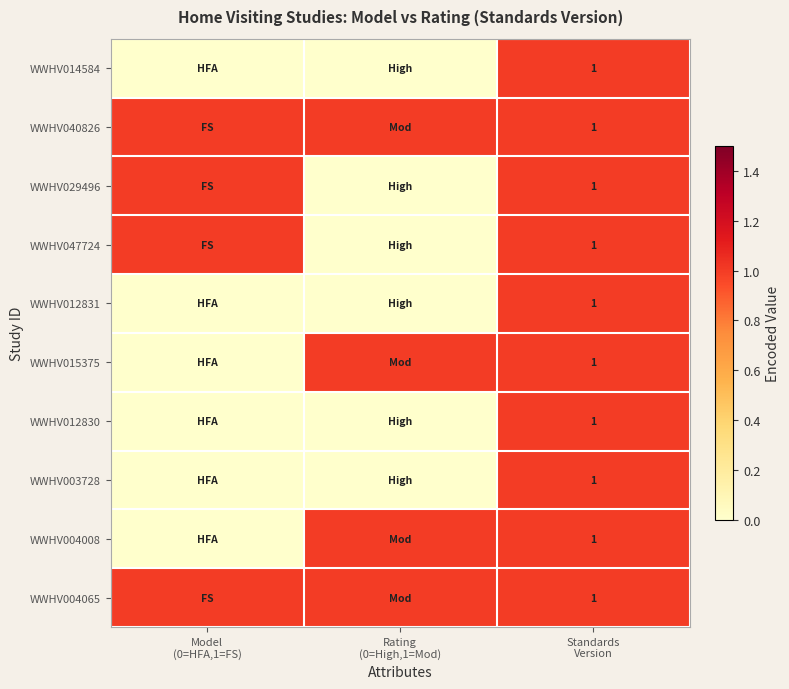

What is the total value across all series at Standards
Version?

10